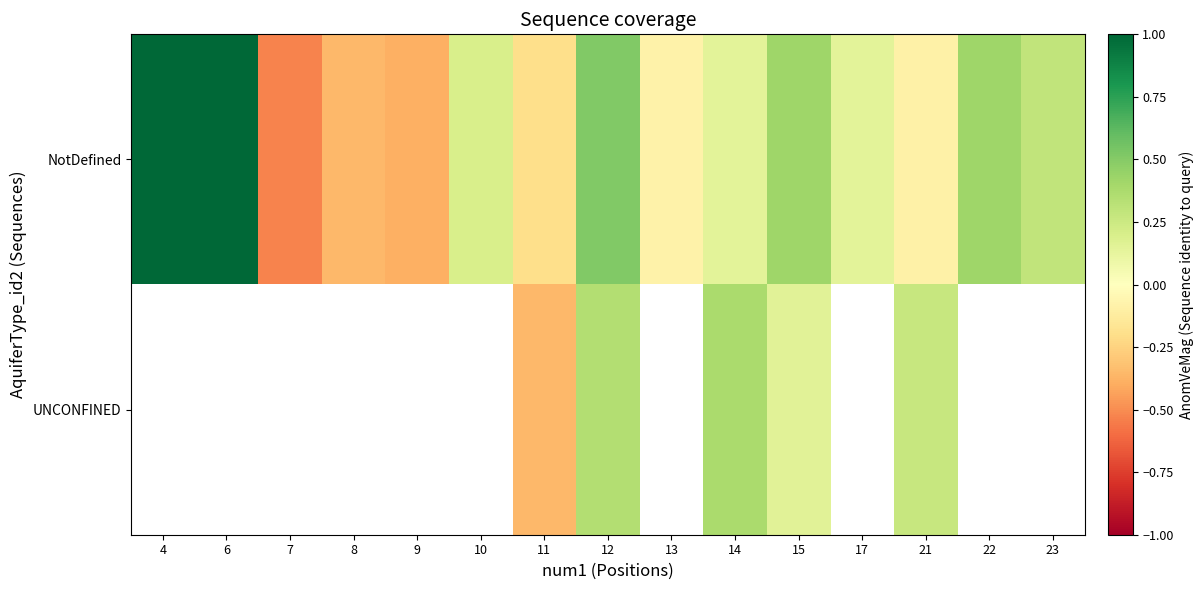

At which category is the sum across all series the highest?

12